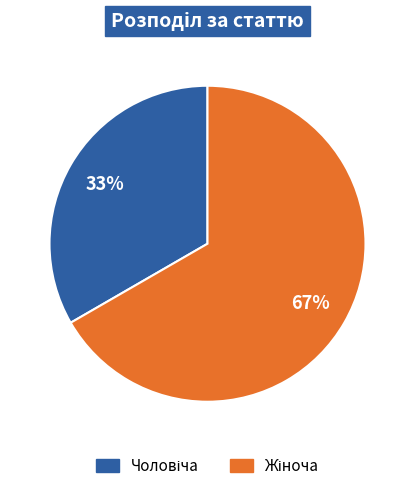

To the nearest percent, what is the average slice percentage?

50%